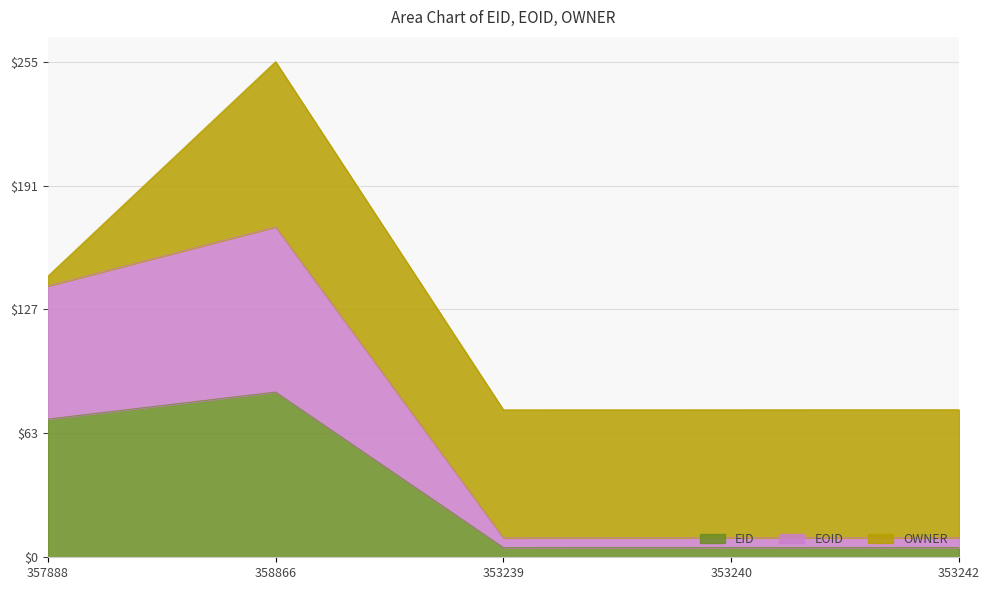

Which has a higher value, 353242 or 357888?

357888